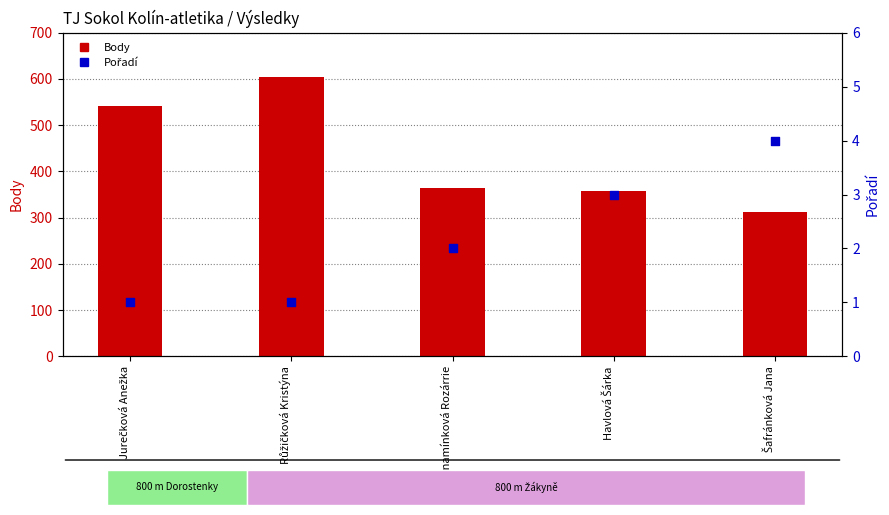

Is the value of Pořadí at Jurečková Anežka greater than the value of Body at Růžičková Kristýna?

No